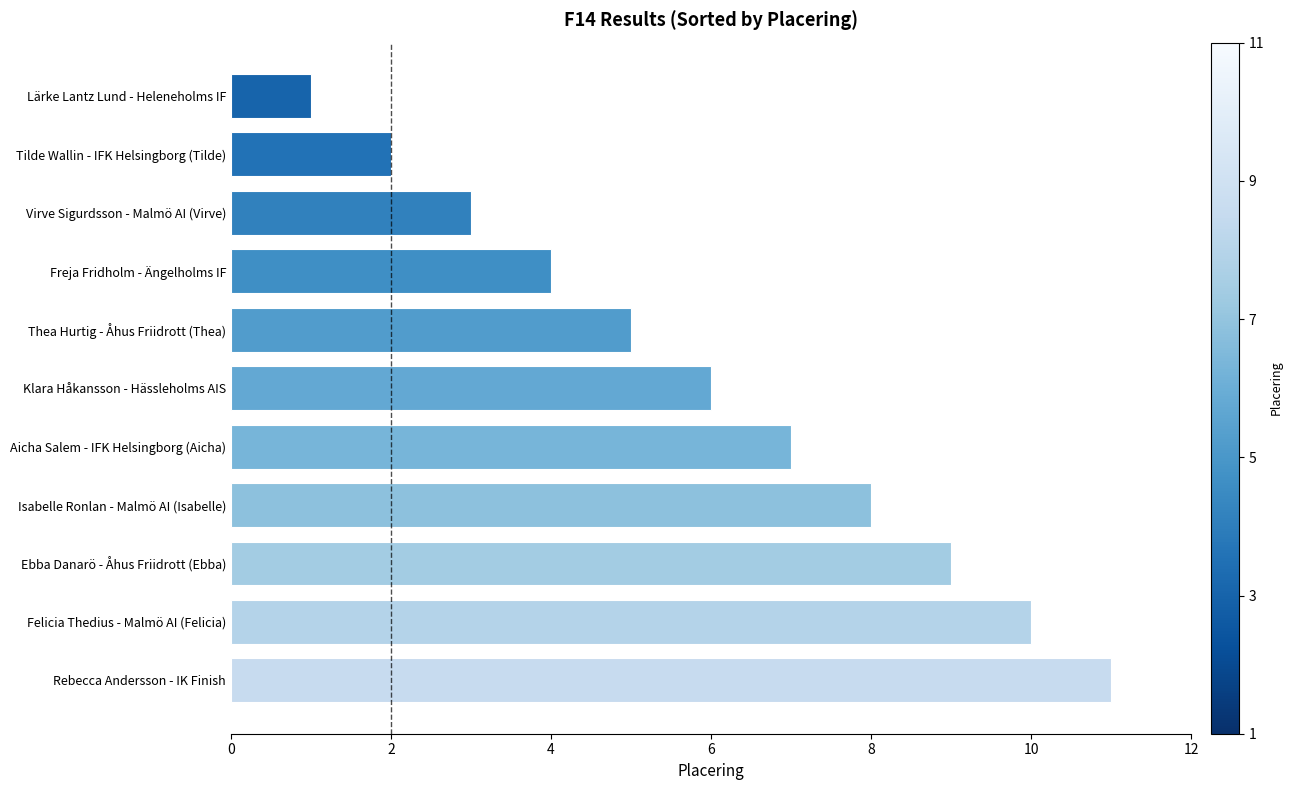

Count the number of categories in the chart.

11